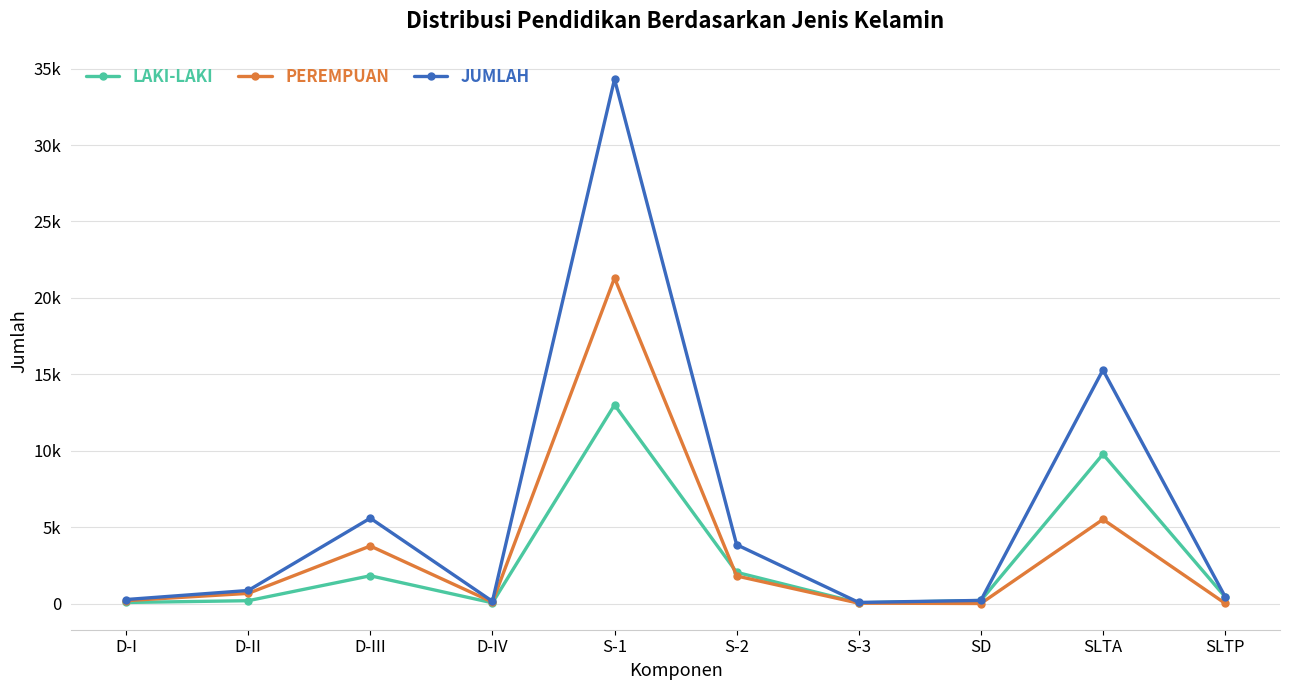

What are all the series names shown in the legend?

LAKI-LAKI, PEREMPUAN, JUMLAH